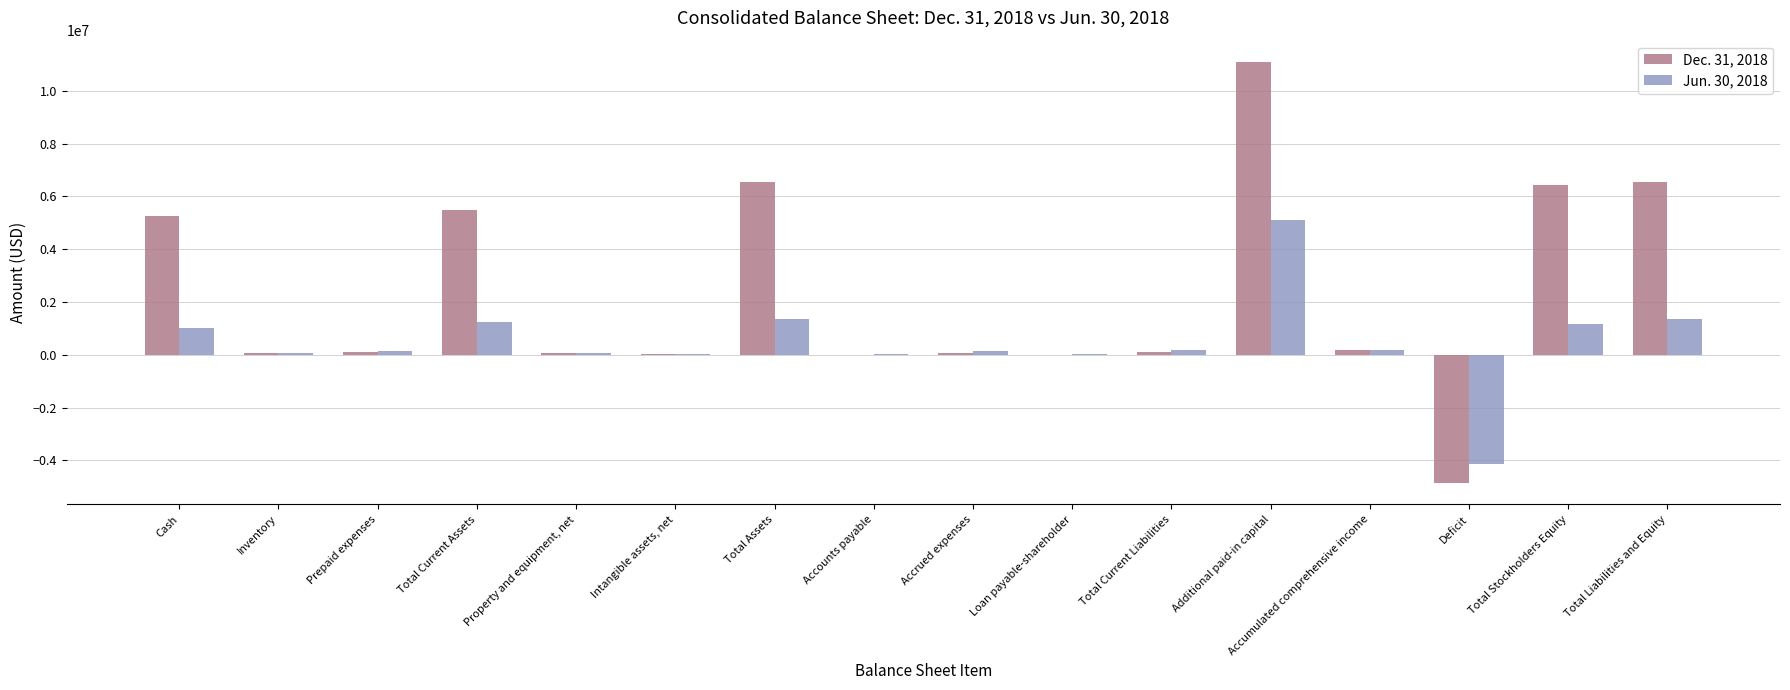

What is the total value across all series at Total Assets?

7923951